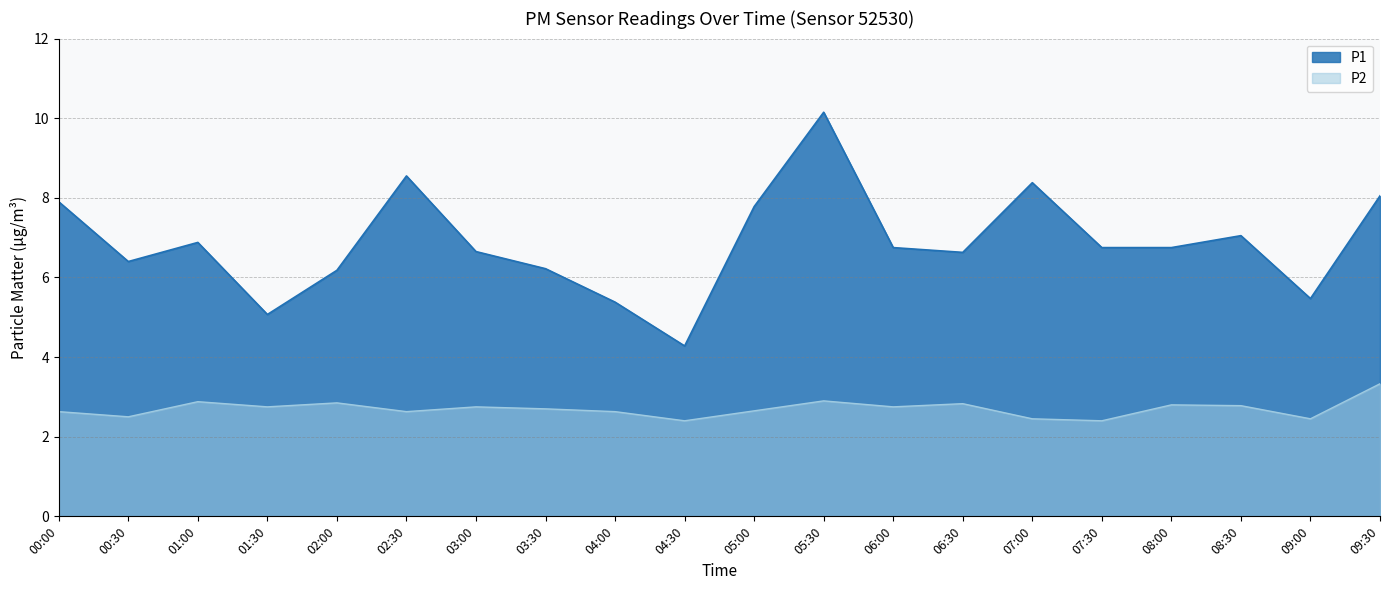

Reading left to right, what are all the values shown in this chart?

P1: 00:00=7.9	00:30=6.4	01:00=6.9	01:30=5.1	02:00=6.2	02:30=8.6	03:00=6.7	03:30=6.2	04:00=5.4	04:30=4.3	05:00=7.8	05:30=10.2	06:00=6.8	06:30=6.6	07:00=8.4	07:30=6.8	08:00=6.8	08:30=7.0	09:00=5.5	09:30=8.1
P2: 00:00=2.6	00:30=2.5	01:00=2.9	01:30=2.8	02:00=2.9	02:30=2.6	03:00=2.8	03:30=2.7	04:00=2.6	04:30=2.4	05:00=2.6	05:30=2.9	06:00=2.8	06:30=2.8	07:00=2.5	07:30=2.4	08:00=2.8	08:30=2.8	09:00=2.5	09:30=3.3